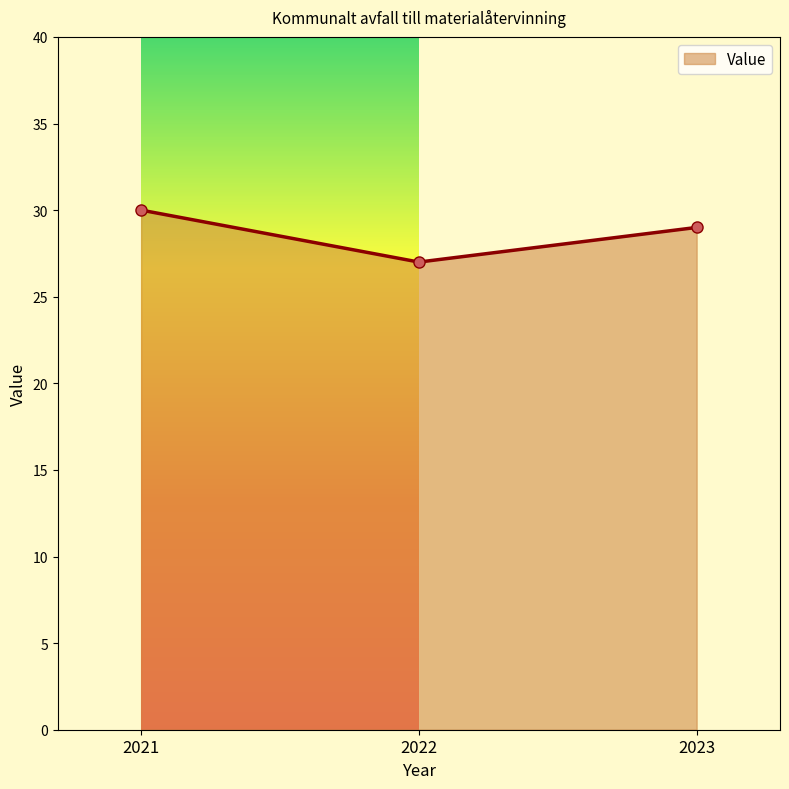

Rank the categories by value from highest to lowest.

2021, 2023, 2022